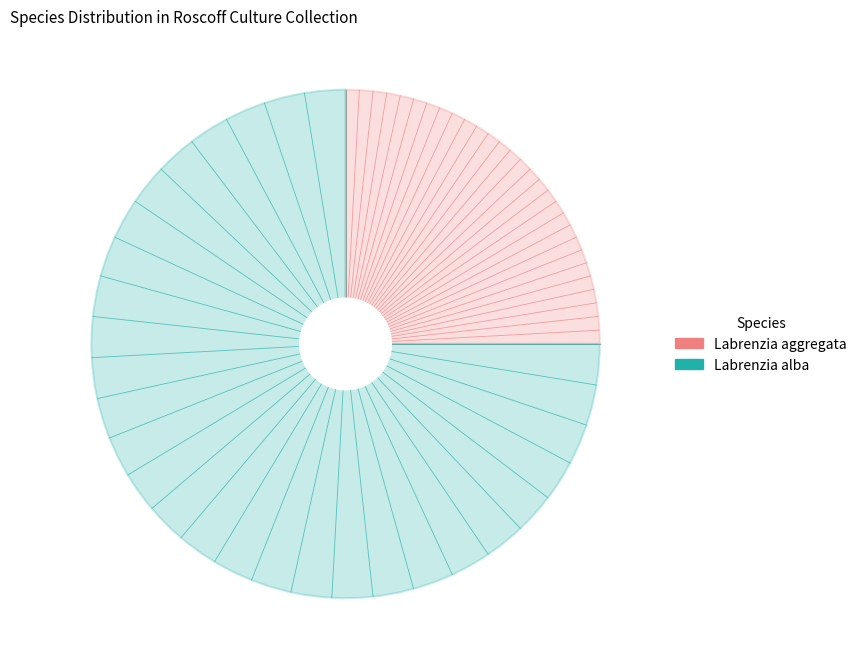

What is the ratio of the value at Labrenzia alba to the value at Labrenzia aggregata?

3.0